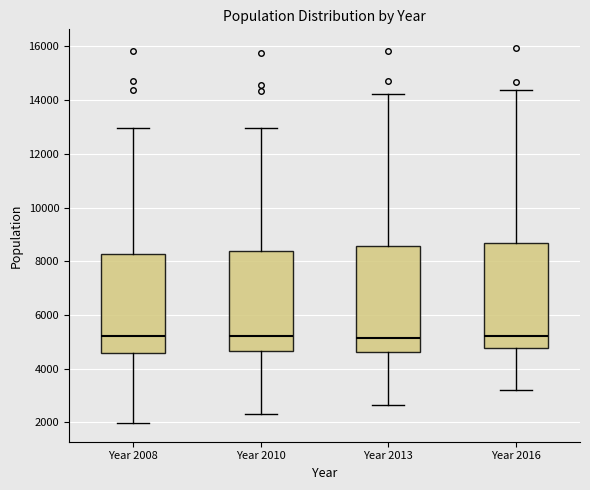

Where is the upper edge of the box for Year 2010 on the y-axis? The values are not printed on the chart, so give them approximately, as read against the axis.

8400